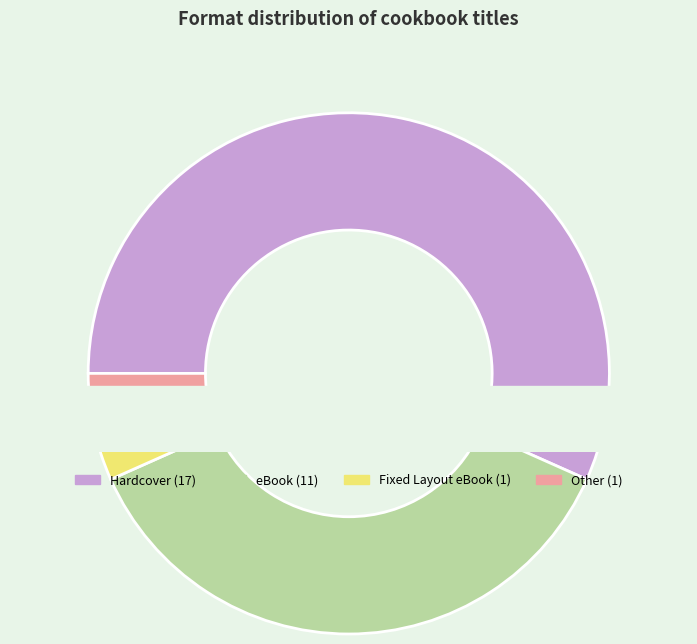

Is it true that Fixed Layout eBook is 1% of the pie?

False